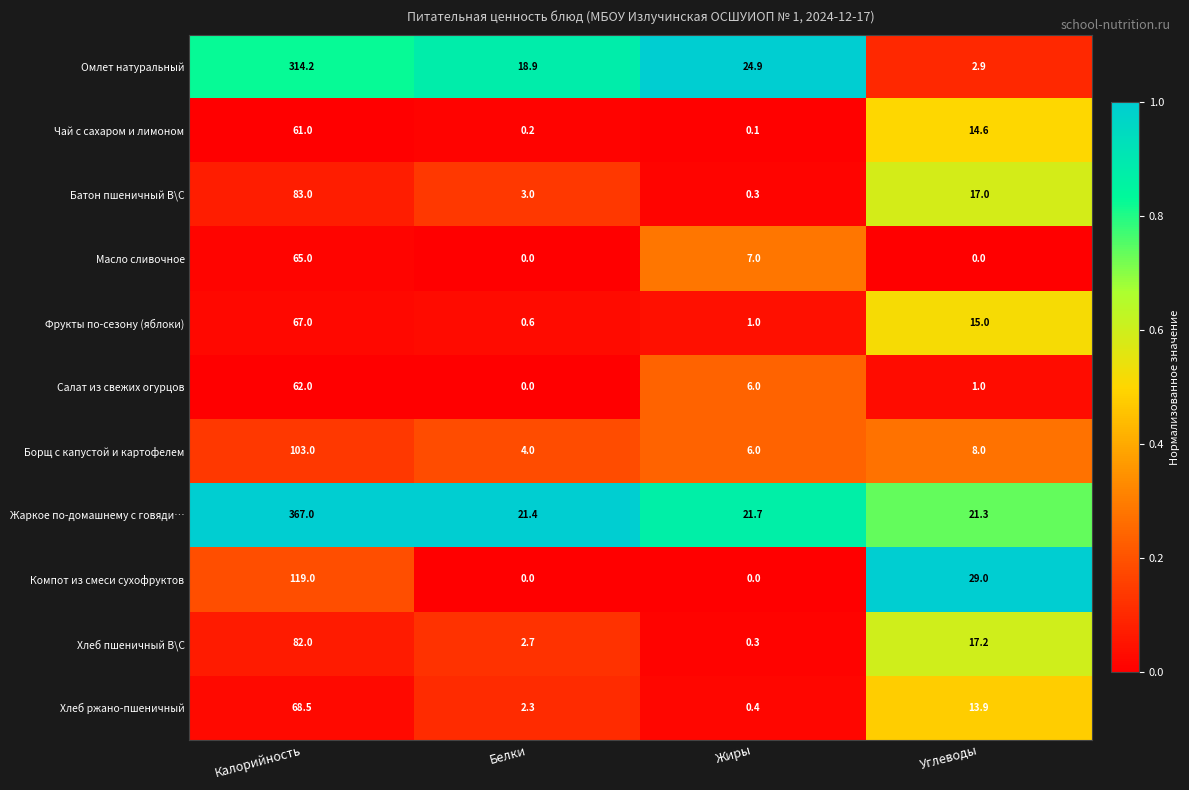

What is the average value of the Фрукты по-сезону (яблоки) series?

20.9